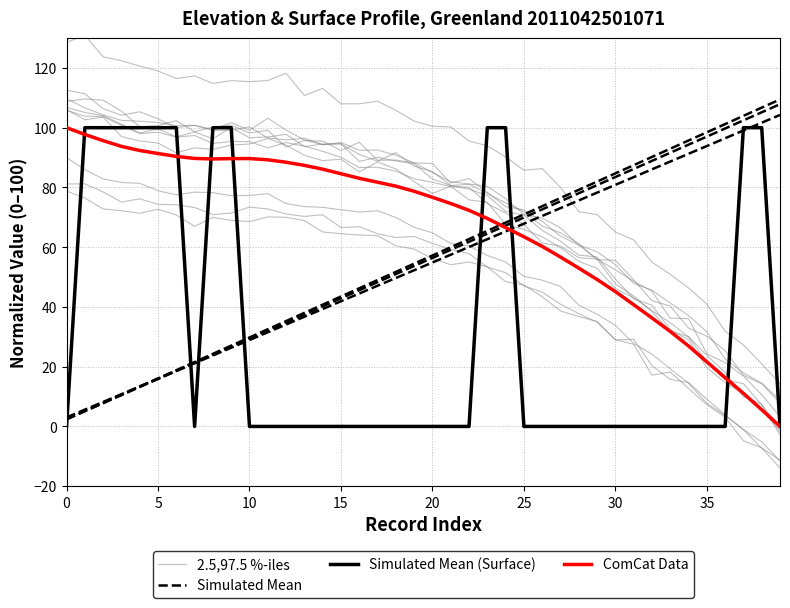

The Simulated Mean series shows 17.8 at 12. True or false?

False